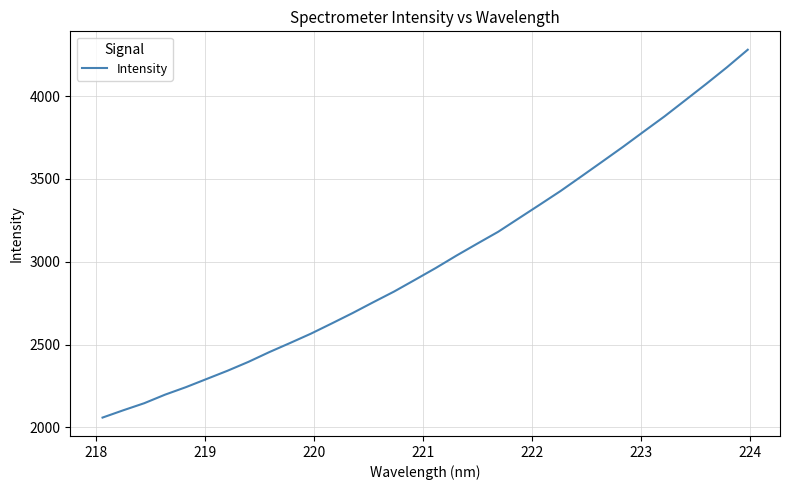

What is the difference between the maximum and minimum values?

2221.3